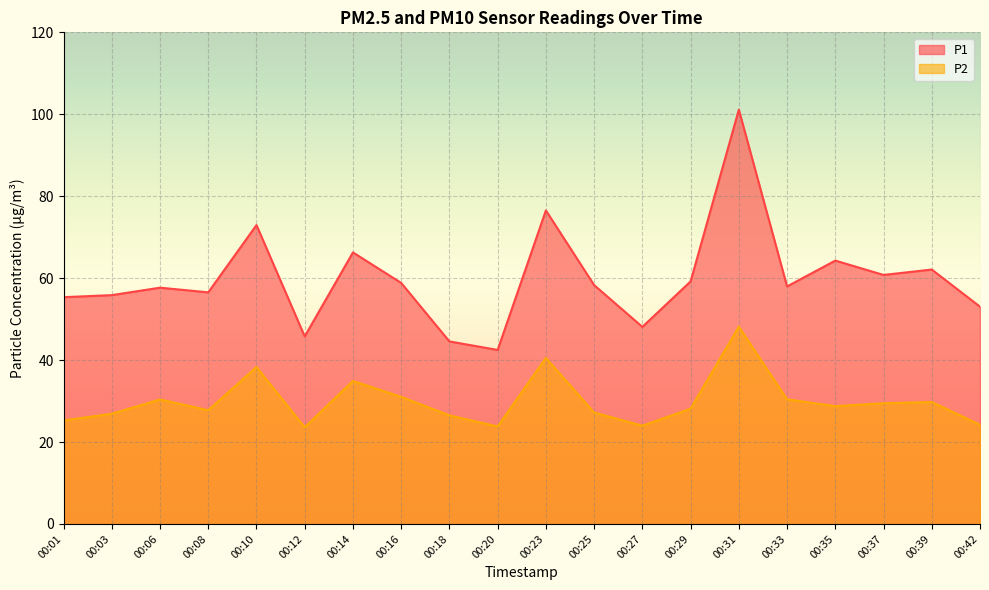

Rank the series at 00:20 from lowest to highest value.

P2, P1